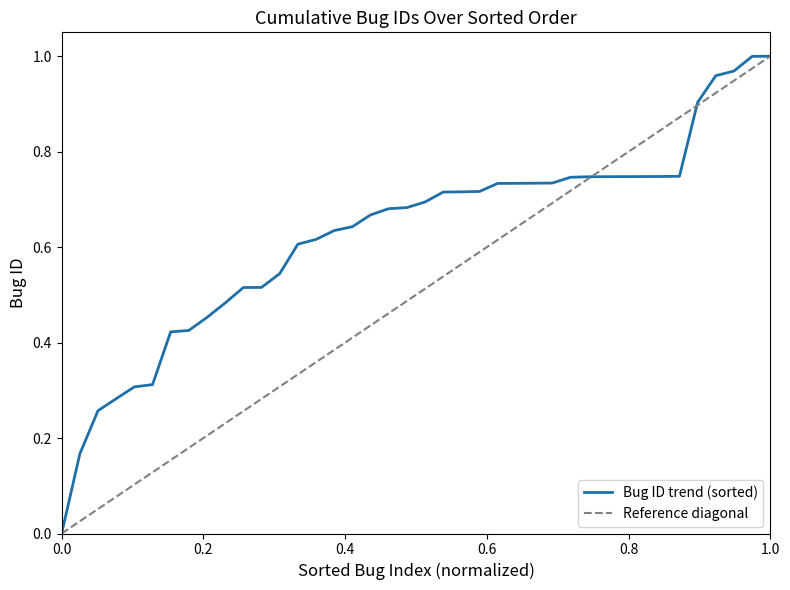

Between 4023 and 5700, which is larger?

5700